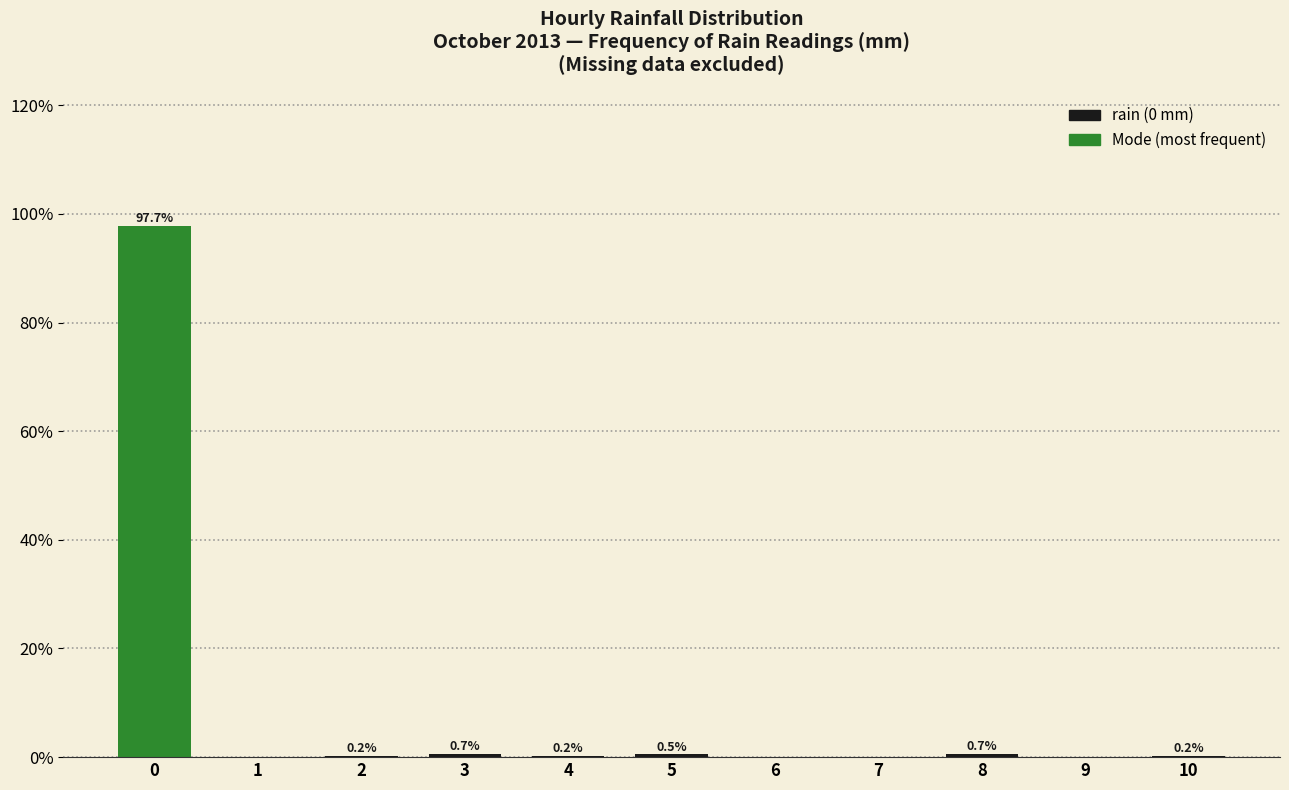

Which range on the x-axis has the tallest bar?

-0.5 to 0.5